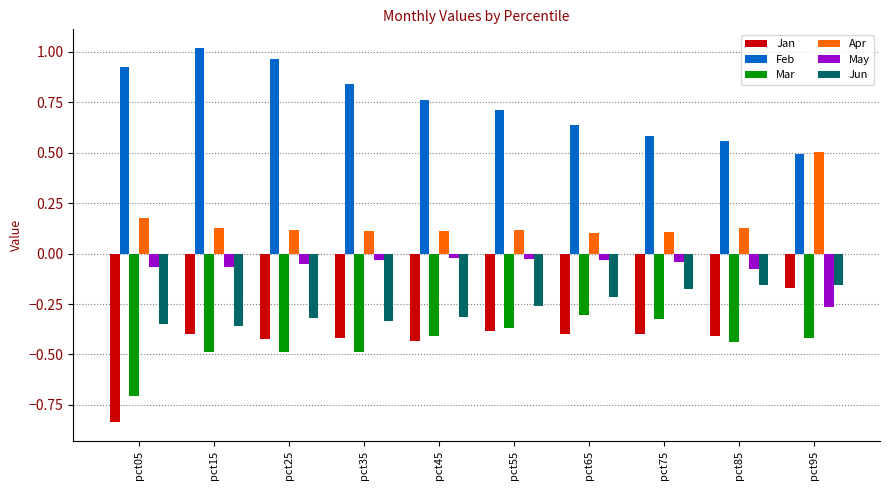

Which label corresponds to the largest value in the chart?

pct15